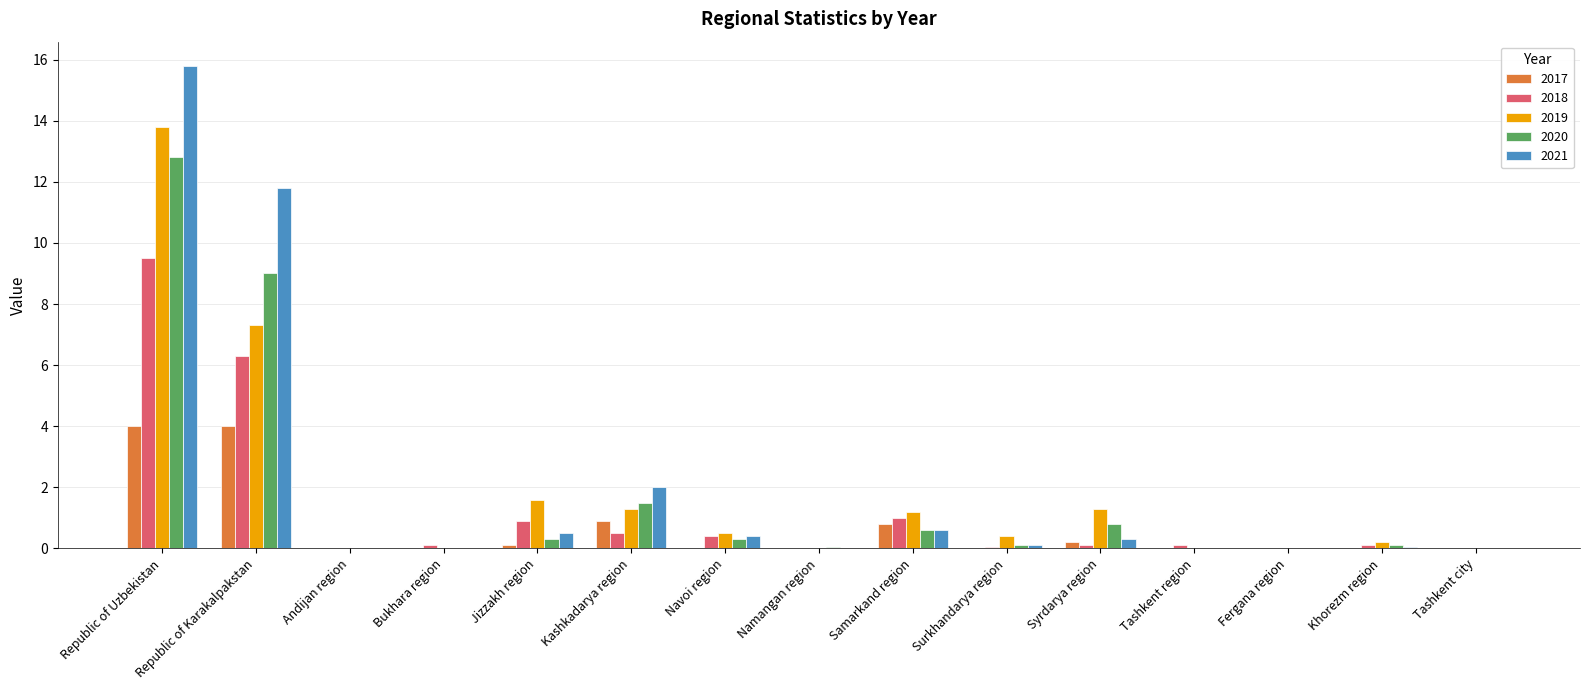

What is the maximum value shown in the chart?

15.8